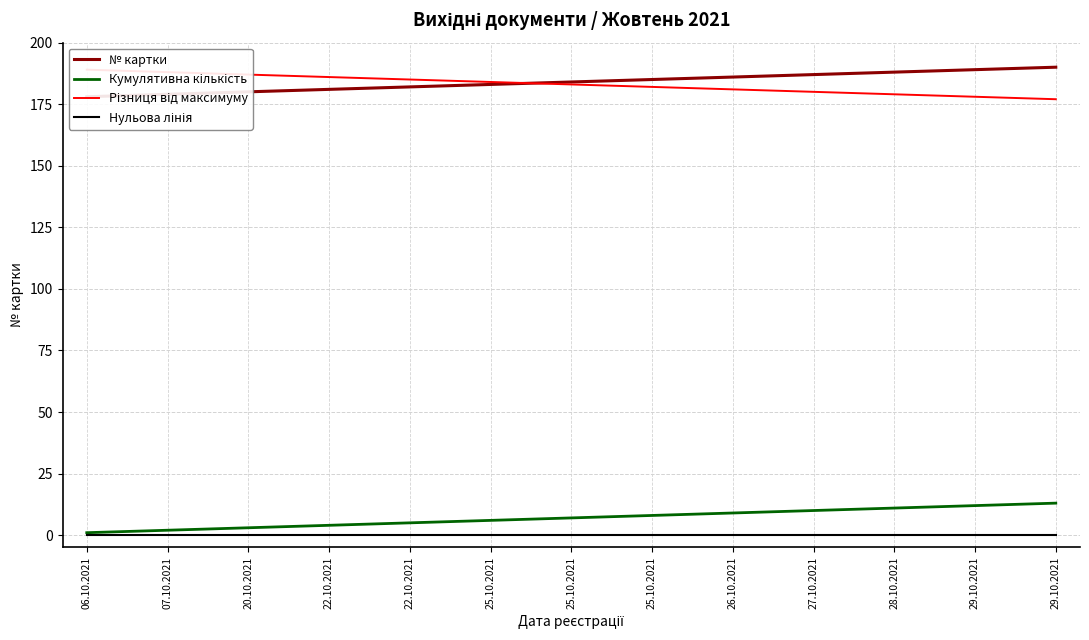

What is the label of the 7th point from the right?

25.10.2021